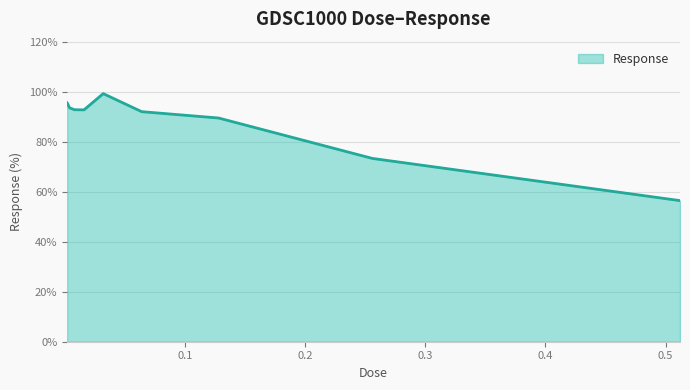

What is the difference between the maximum and minimum values?

42.8